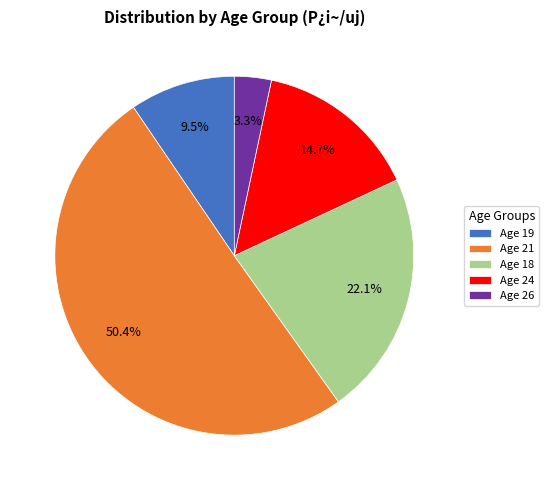

Count the number of slices in the pie.

5